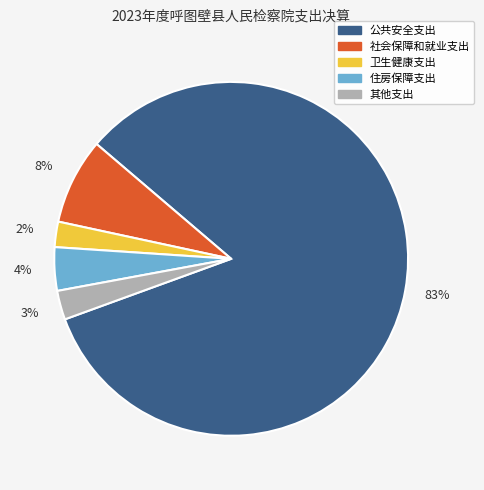

To the nearest percent, what percentage of the pie is 其他支出?

3%